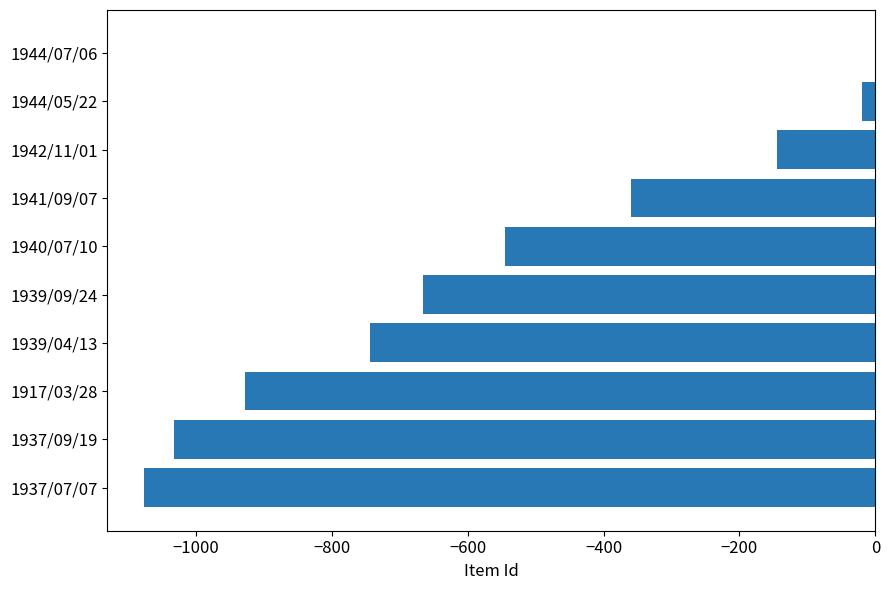

What is the sum of all values?

-5518